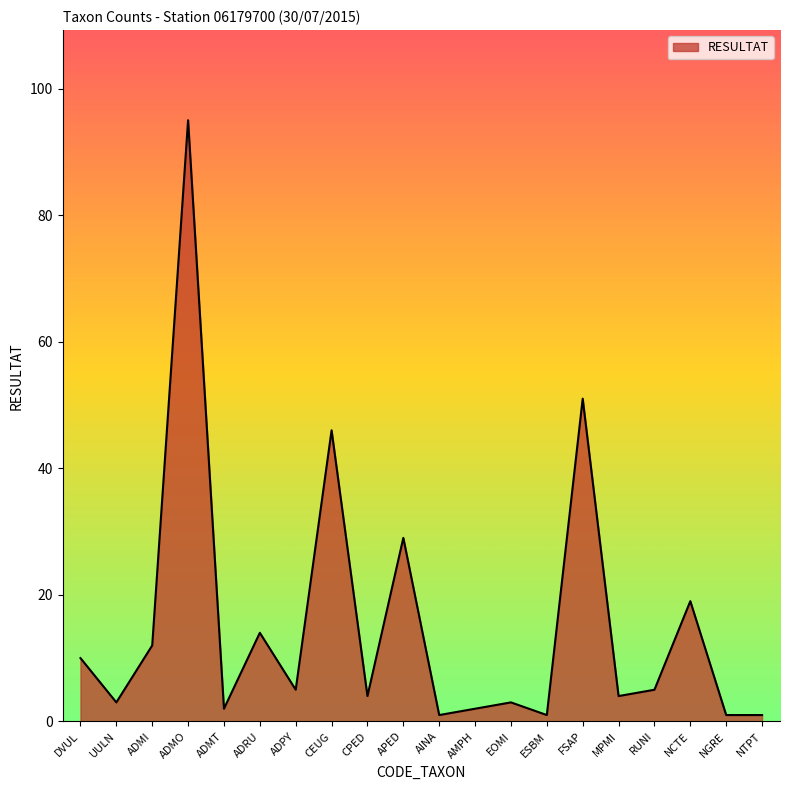

True or false: the data has more than 2 interior local peaks.

True